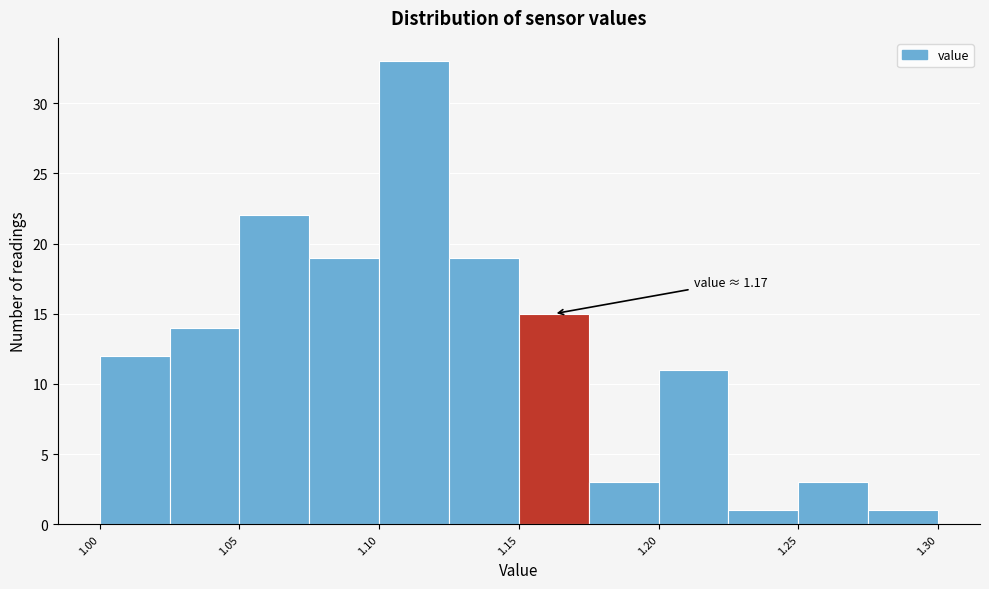

Which range on the x-axis has the tallest bar?

1.100 to 1.125